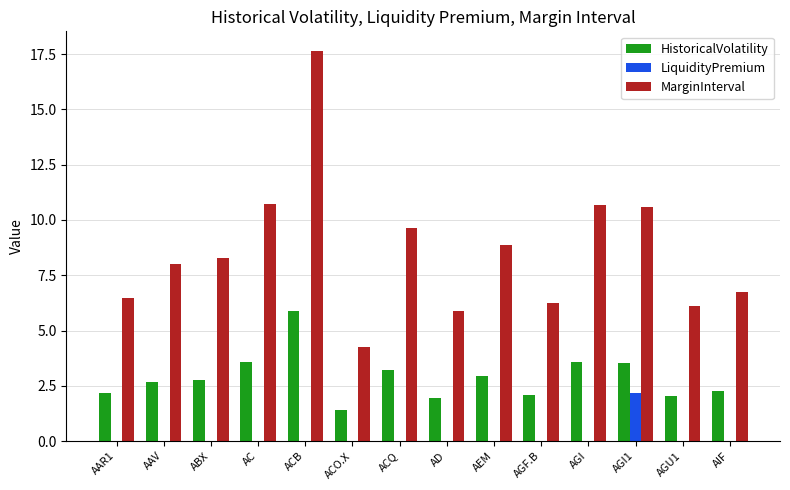

What is the approximate value of LiquidityPremium at AGI1?

2.2